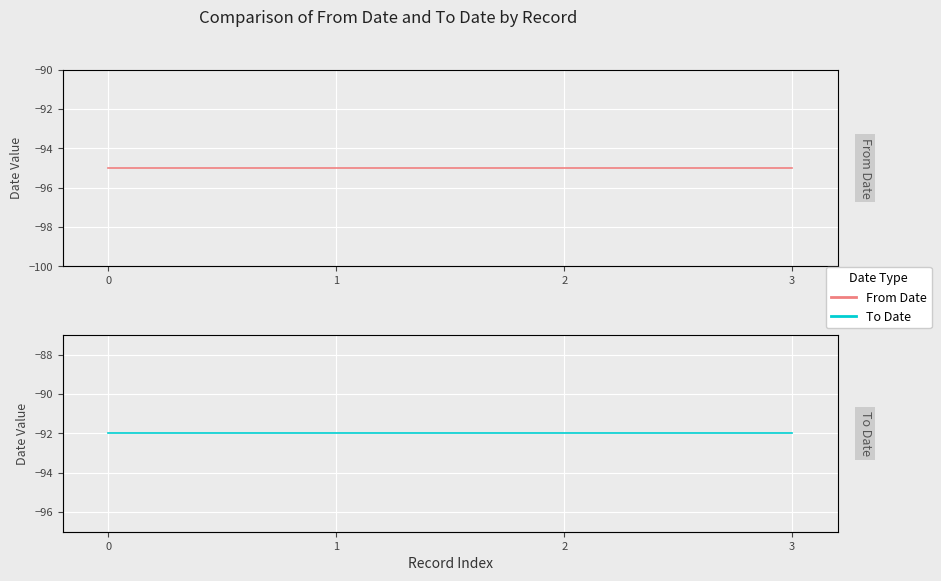

How many lines are shown in the chart?

2